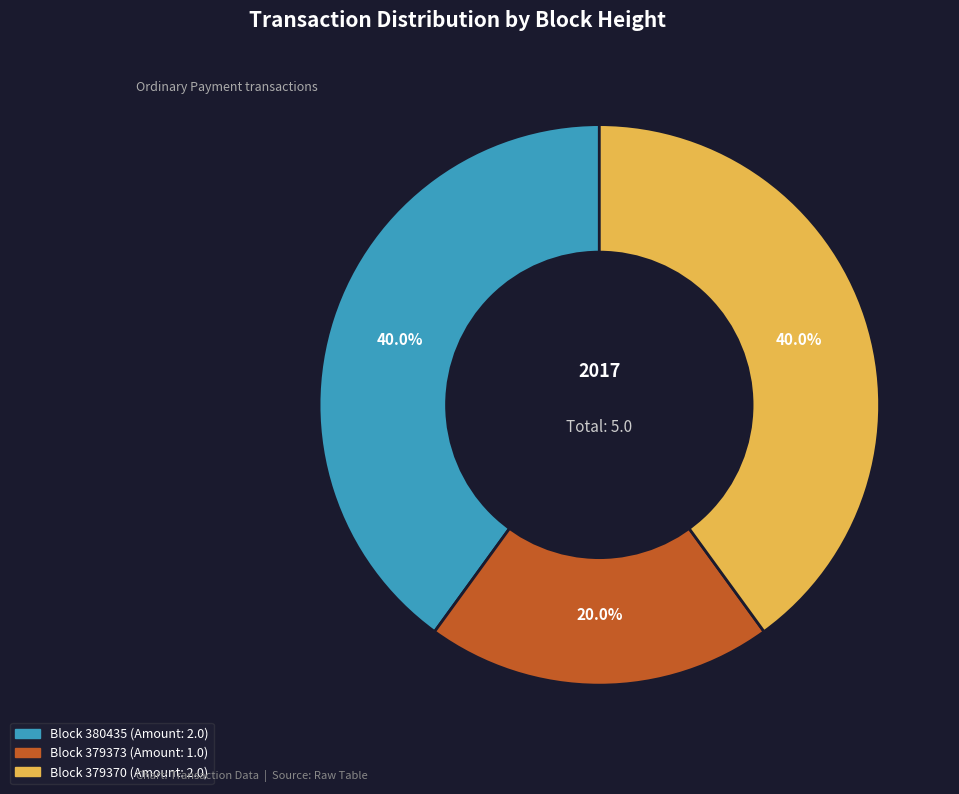

Is there any slice that represents more than half of the pie?

No